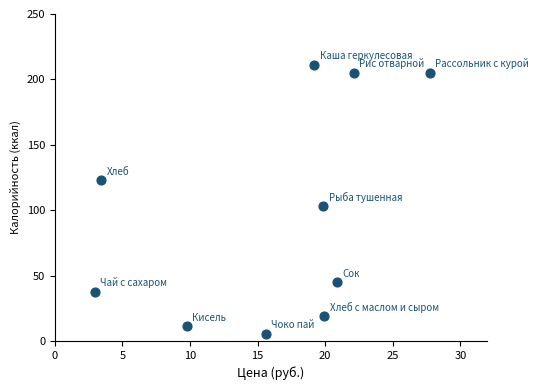

What is the average Y value?

96.6